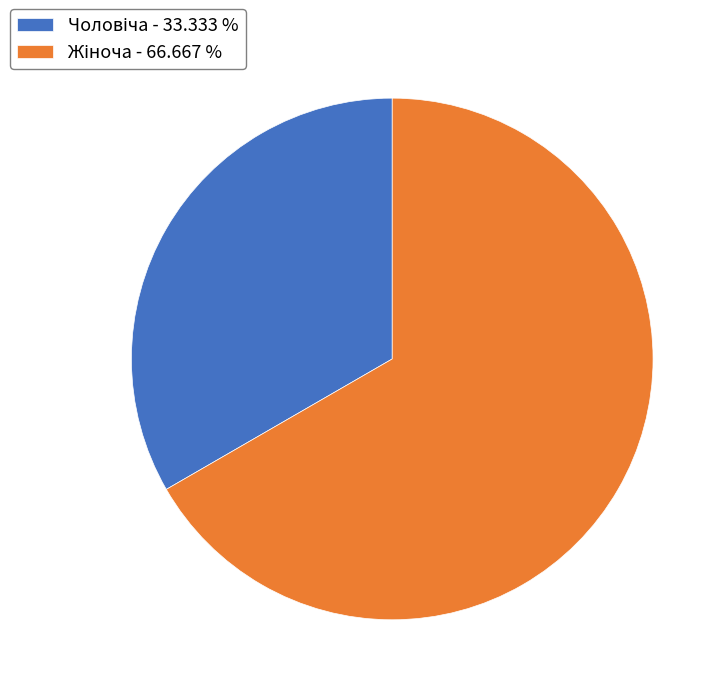

Does any single category account for the majority?

Yes